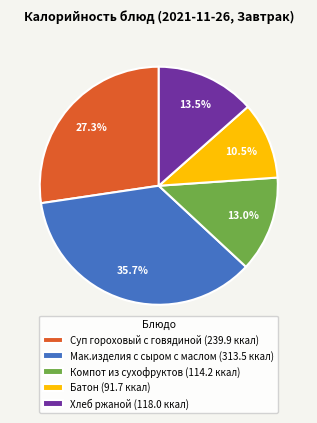

Which category has the smallest portion of the pie?

Батон